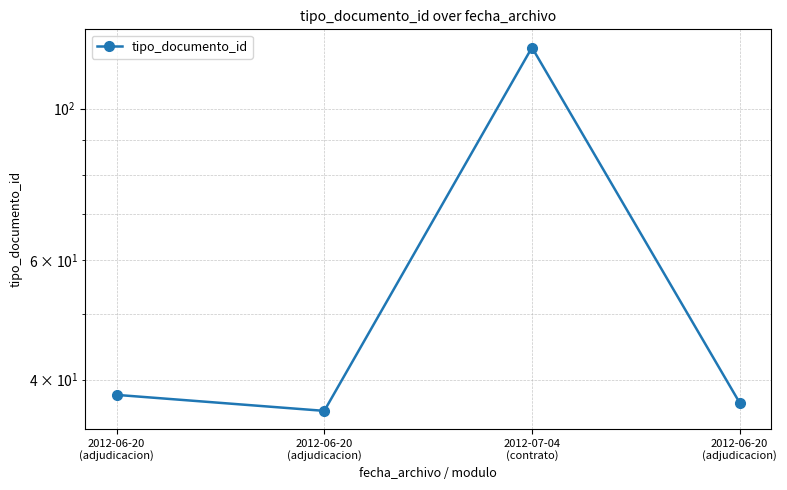

What is the greatest value displayed?

123